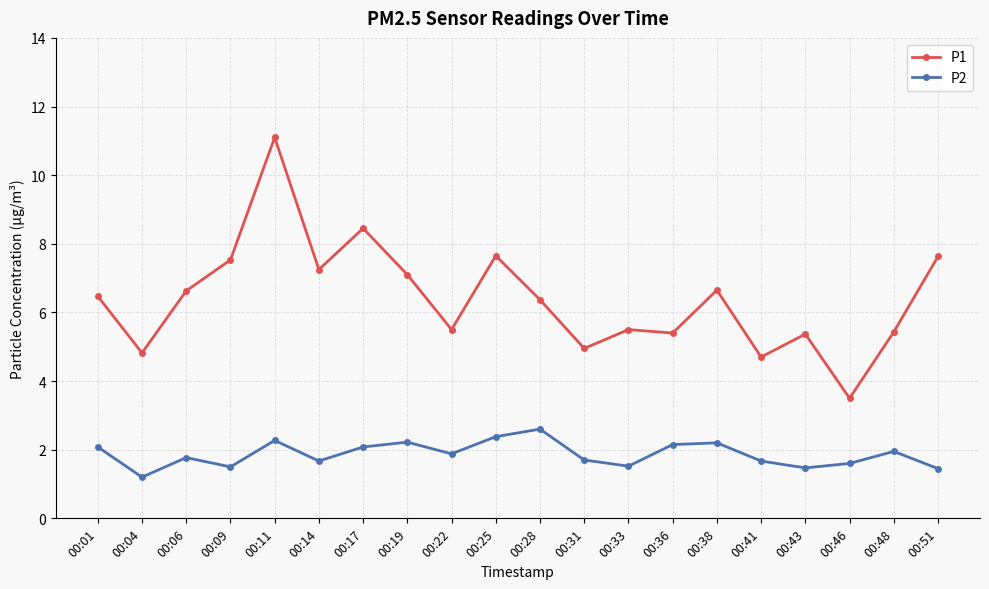

Read the P2 value at 00:14.

1.7